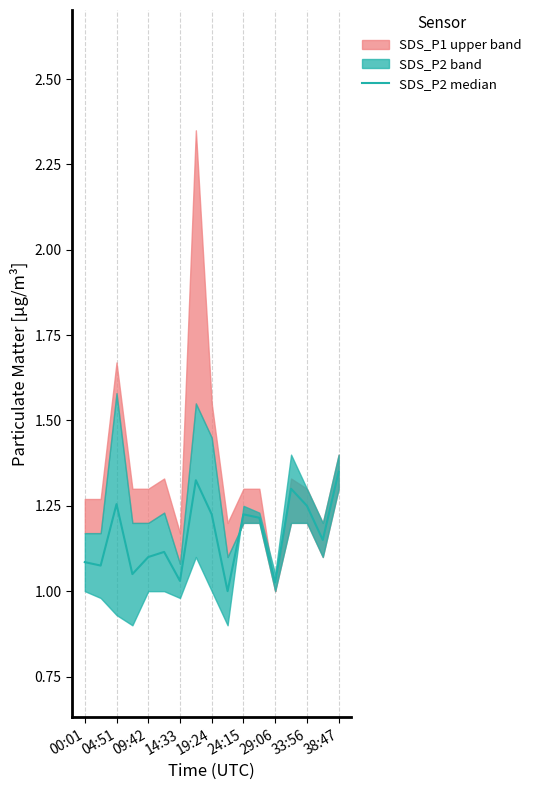

Between 33:56 and 14:33, which is larger?

33:56